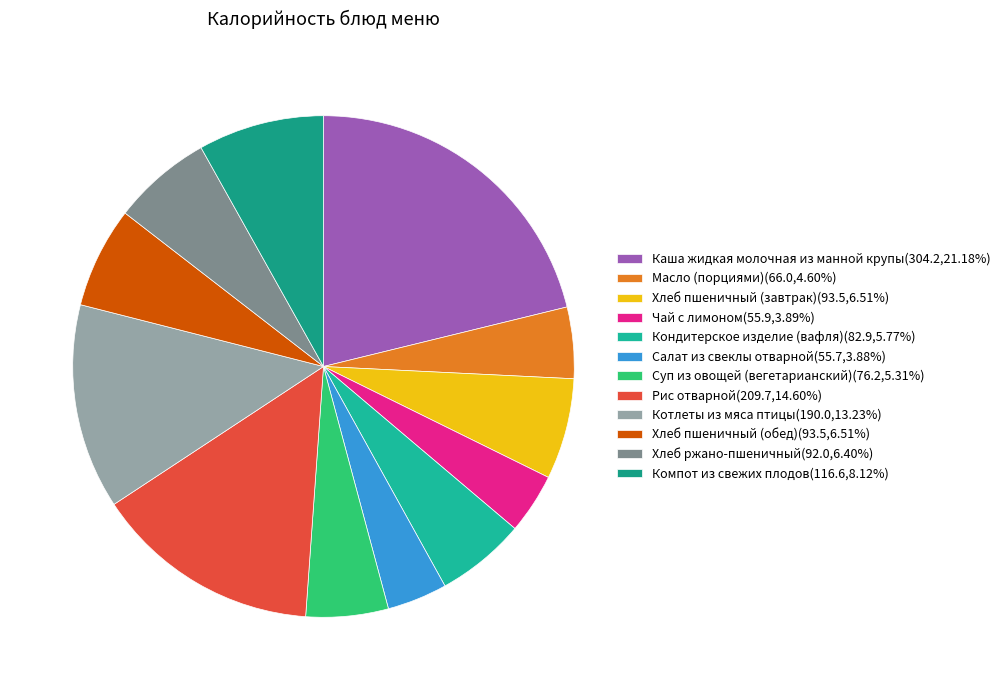

How many segments does this pie chart have?

12